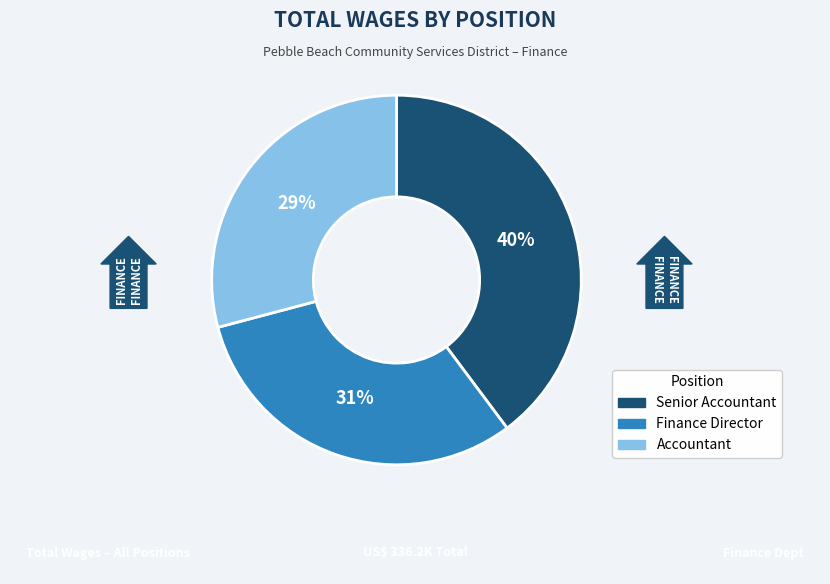

Is the sum of Senior Accountant and Finance Director greater than half?

Yes